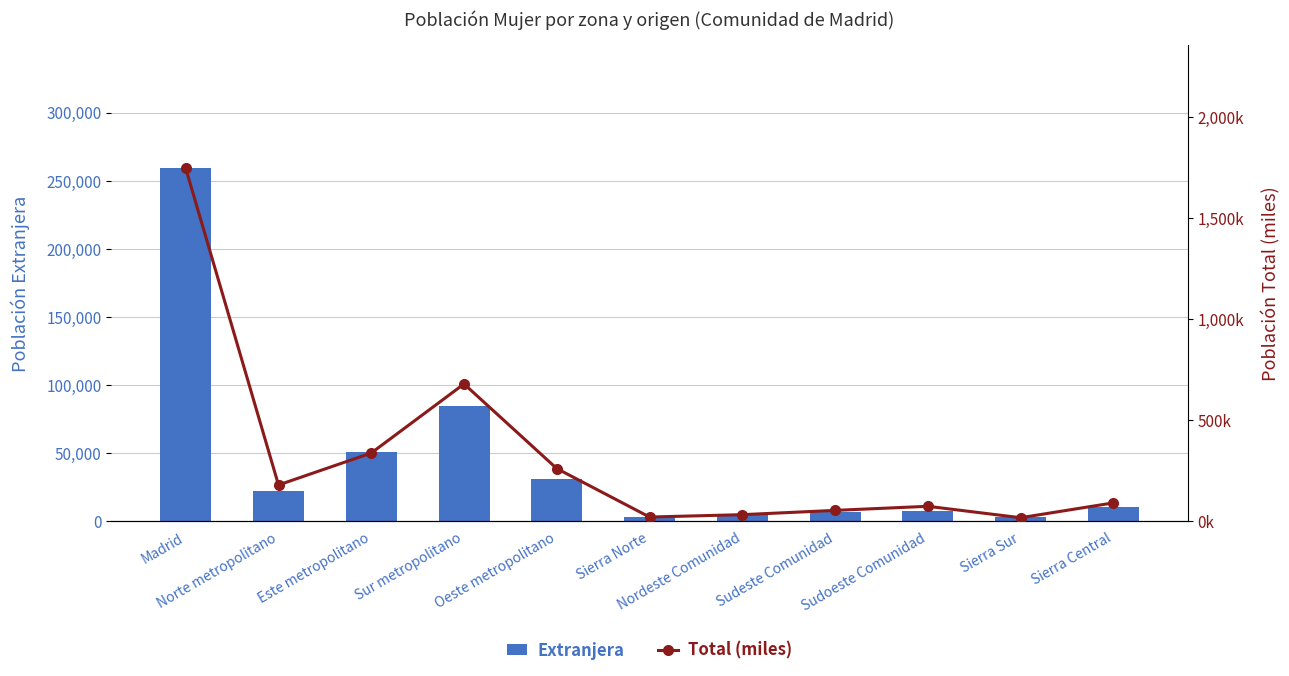

Reading left to right, extract all data points from this chart.

Extranjera: Madrid=259119.0	Norte metropolitano=22689.0	Este metropolitano=51232.0	Sur metropolitano=84802.0	Oeste metropolitano=30838.0	Sierra Norte=3307.0	Nordeste Comunidad=4759.0	Sudeste Comunidad=7004.0	Sudoeste Comunidad=7657.0	Sierra Sur=2902.0	Sierra Central=10567.0
Total (miles): Madrid=1747.8	Norte metropolitano=180.6	Este metropolitano=338.8	Sur metropolitano=680.7	Oeste metropolitano=261.8	Sierra Norte=21.8	Nordeste Comunidad=33.6	Sudeste Comunidad=54.7	Sudoeste Comunidad=75.0	Sierra Sur=18.4	Sierra Central=92.0